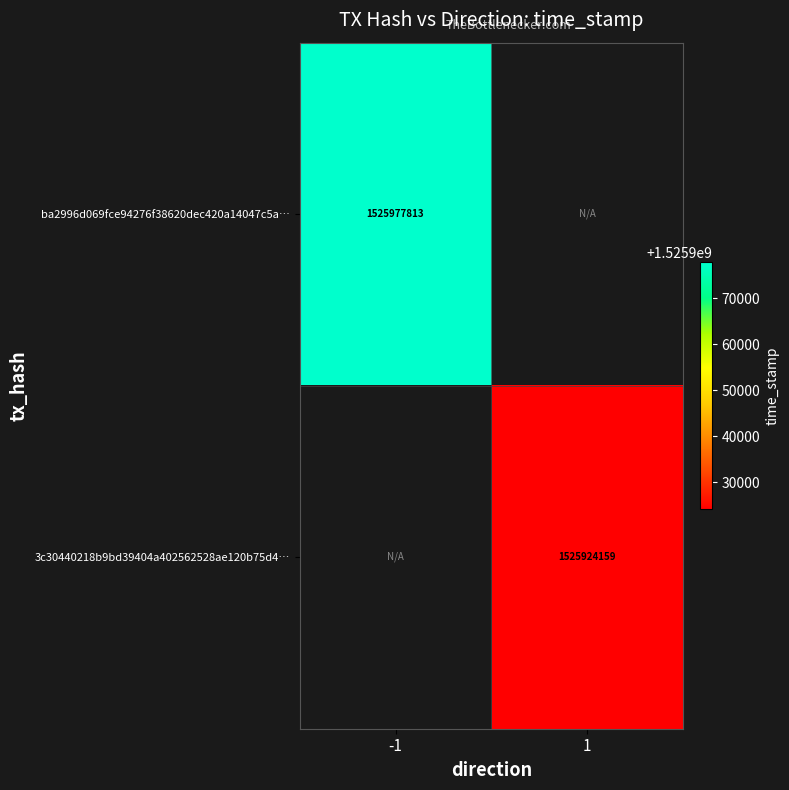

Is the value of ba2996d069fce94276f38620dec420a14047c5a… at -1 greater than the value of 3c30440218b9bd39404a402562528ae120b75d4… at 1?

Yes